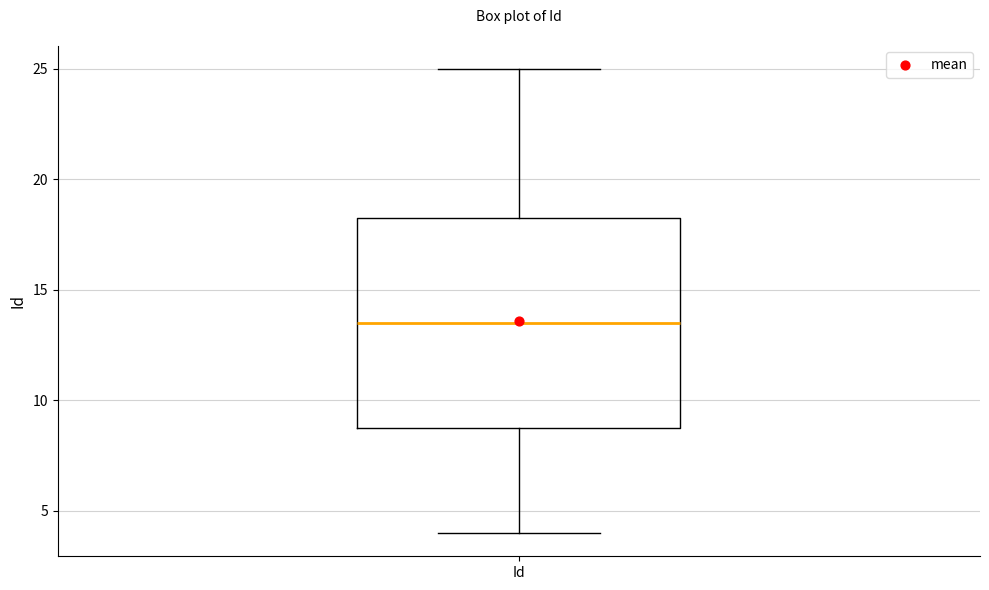

Transcribe this box plot: give where the median line is, the range the box spans, and where the two whiskers end, as read against the y-axis. The values are not printed on the chart, so give them approximately, as read against the axis.

median 13.5, box 9.0 to 18.5, whiskers 4.0 to 25.0